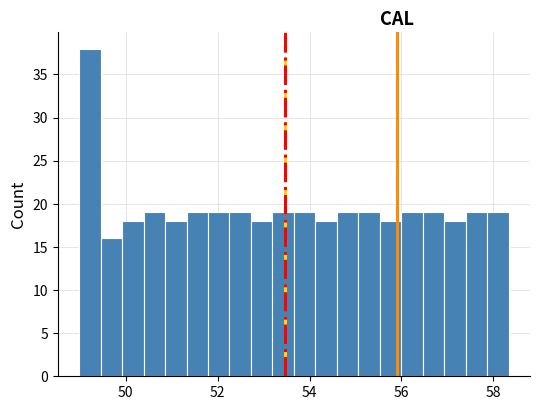

Around what value on the x-axis is the tallest bar? Give the approximate position of its centre, as read against the axis.

49.2